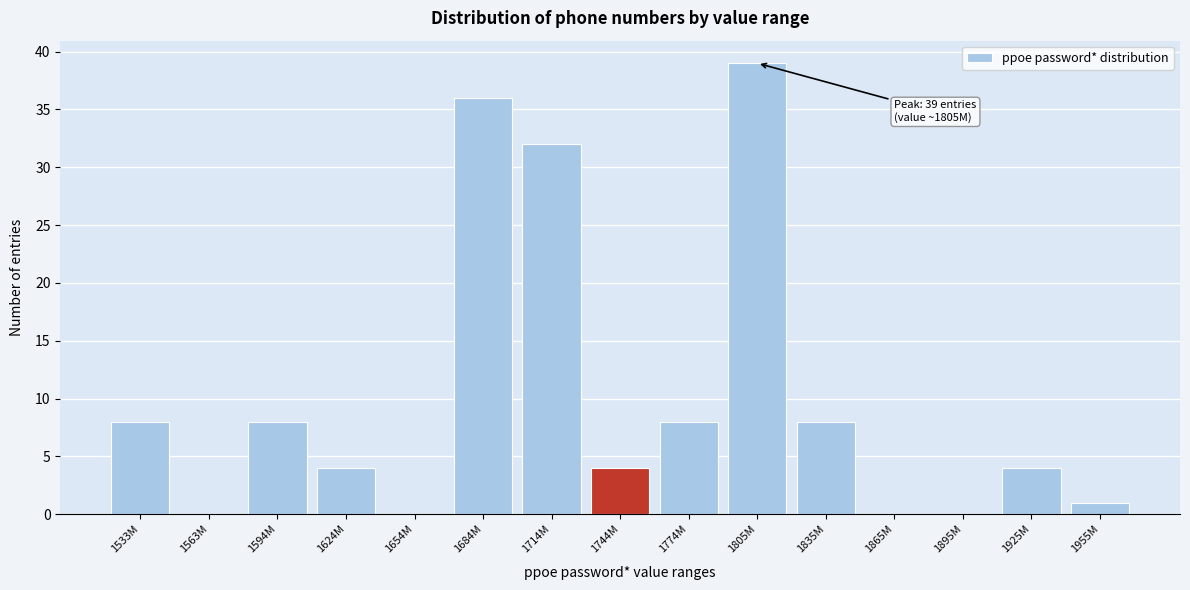

Reading left to right, extract all data points from this chart.

1533M=8	1563M=0	1594M=8	1624M=4	1654M=0	1684M=36	1714M=32	1744M=4	1774M=8	1805M=39	1835M=8	1865M=0	1895M=0	1925M=4	1955M=1